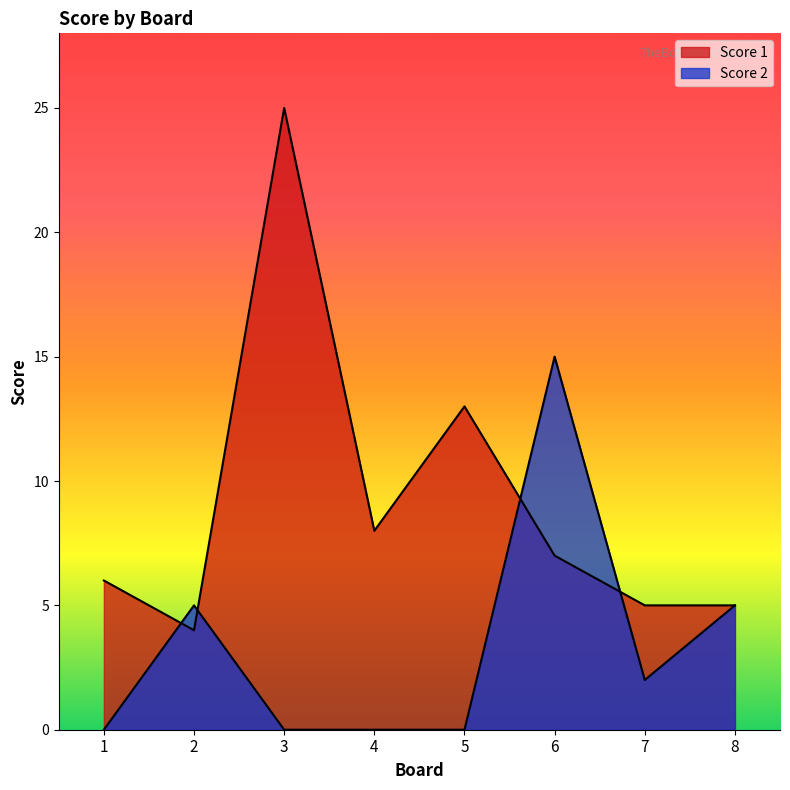

How many times do Score 2 and Score 1 cross each other?

4